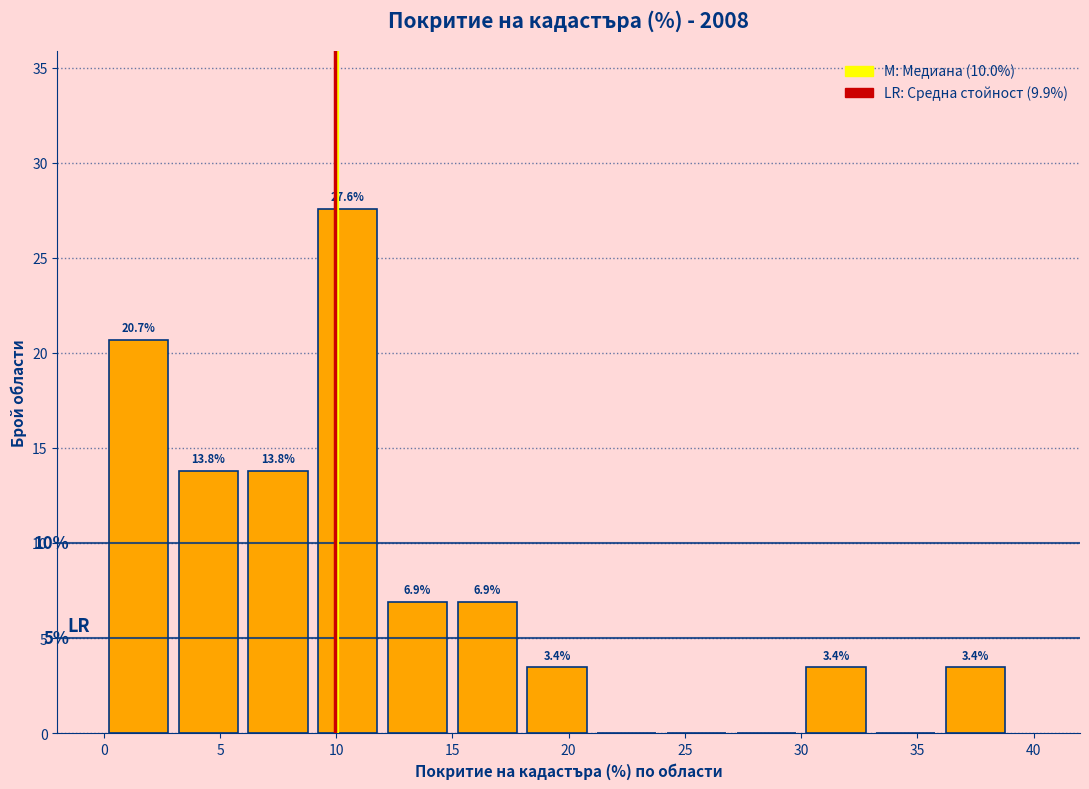

Which range on the x-axis has the tallest bar?

9 to 12